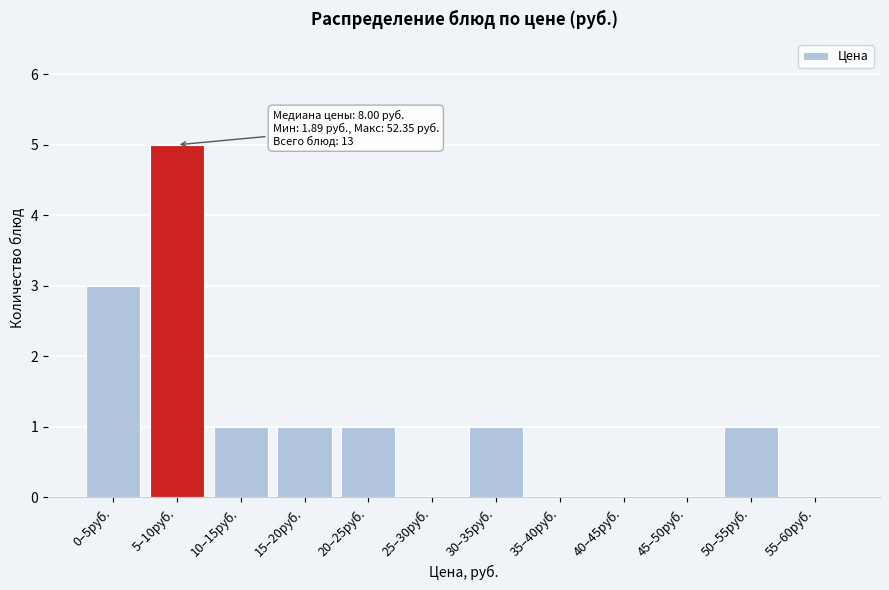

Reading right to left, what are all the values shown in this chart?

55–60руб.=0	50–55руб.=1	45–50руб.=0	40–45руб.=0	35–40руб.=0	30–35руб.=1	25–30руб.=0	20–25руб.=1	15–20руб.=1	10–15руб.=1	5–10руб.=5	0–5руб.=3